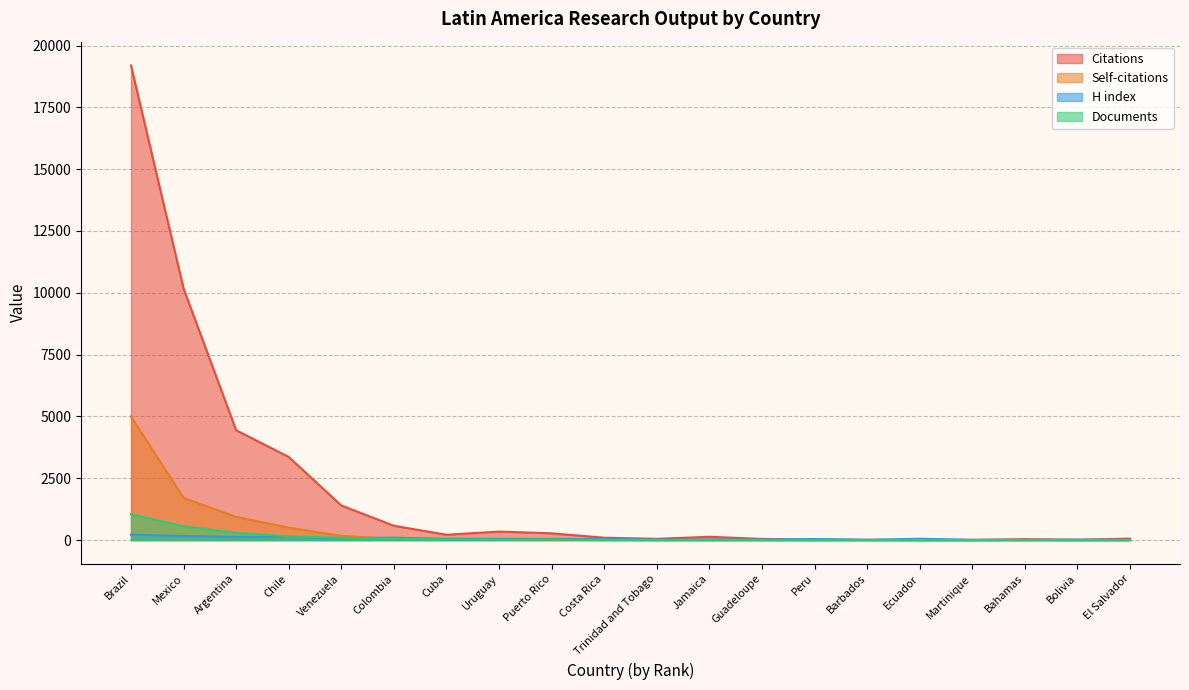

At which label does Citations reach its minimum?

Ecuador